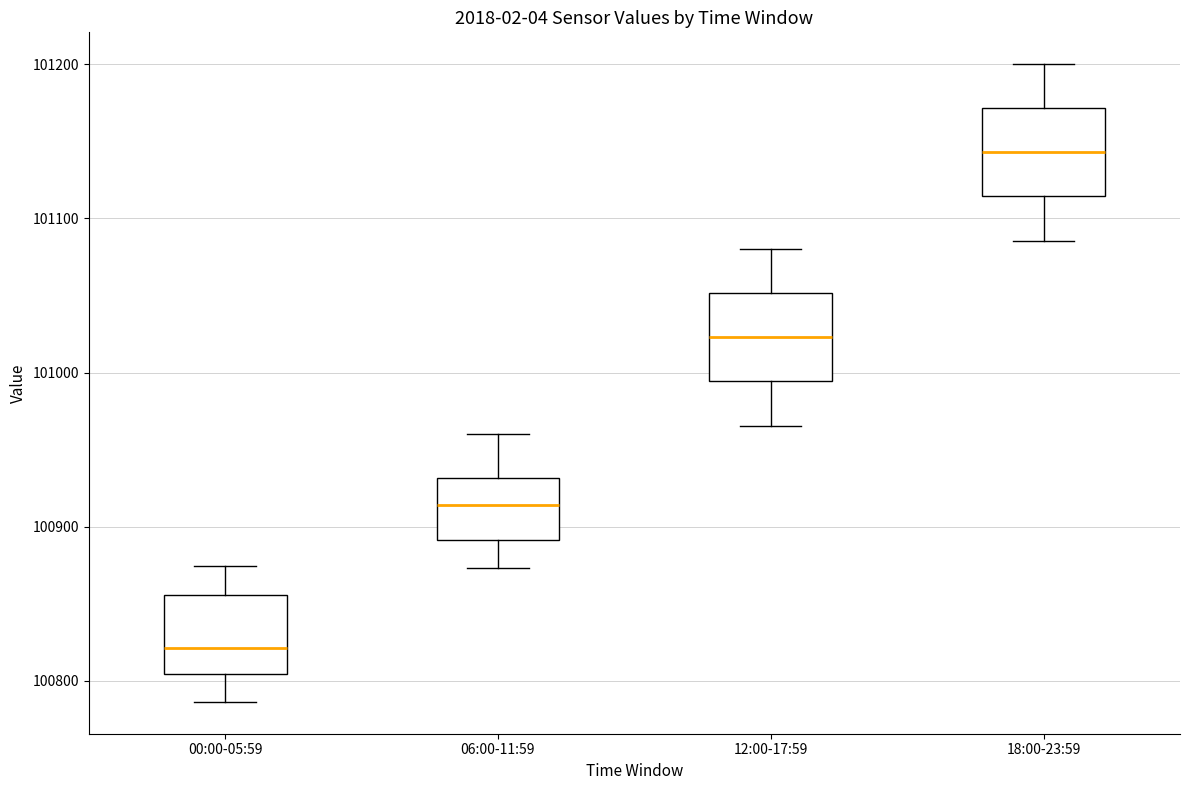

Reading left to right, transcribe this box plot: for each box, give where its median line is, the range the box spans, and where its two whiskers end, as read against the y-axis. The values are not printed on the chart, so give them approximately, as read against the axis.

00:00-05:59: median 100820, box 100800 to 100860, whiskers 100790 to 100870
06:00-11:59: median 100910, box 100890 to 100930, whiskers 100870 to 100960
12:00-17:59: median 101020, box 100990 to 101050, whiskers 100970 to 101080
18:00-23:59: median 101140, box 101110 to 101170, whiskers 101090 to 101200